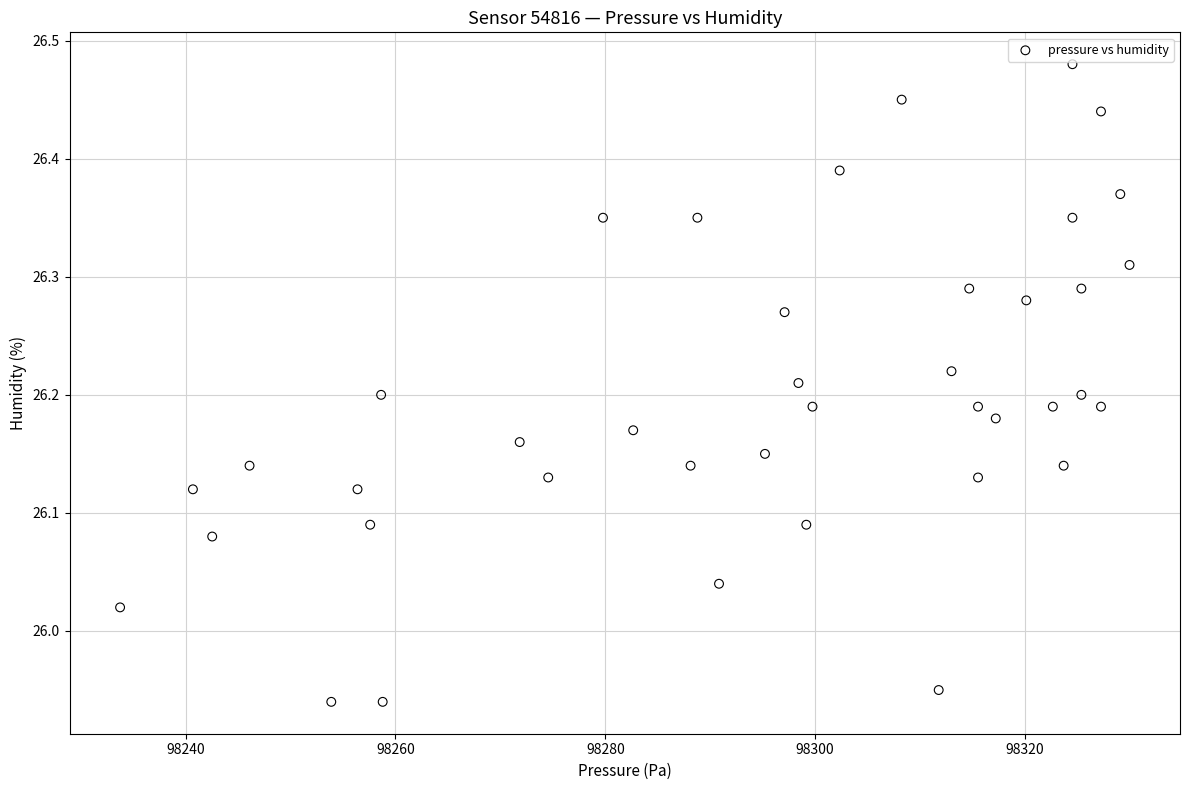

What is the range of X values (max minus min)?

96.2